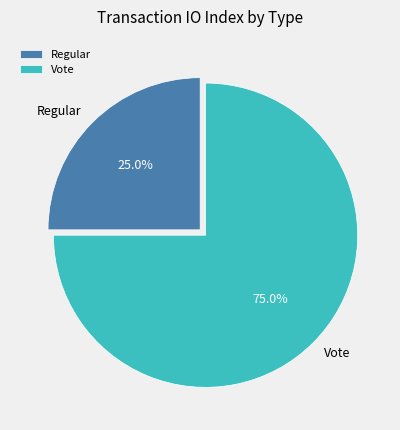

What is the total percentage of Regular and Vote?

100.0%